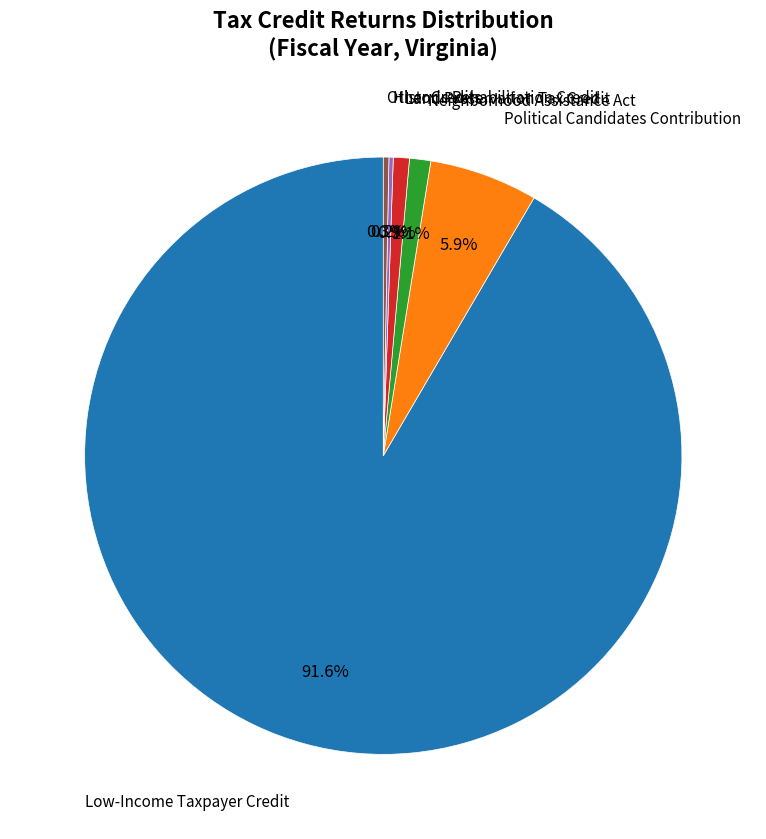

Does any single category account for the majority?

Yes